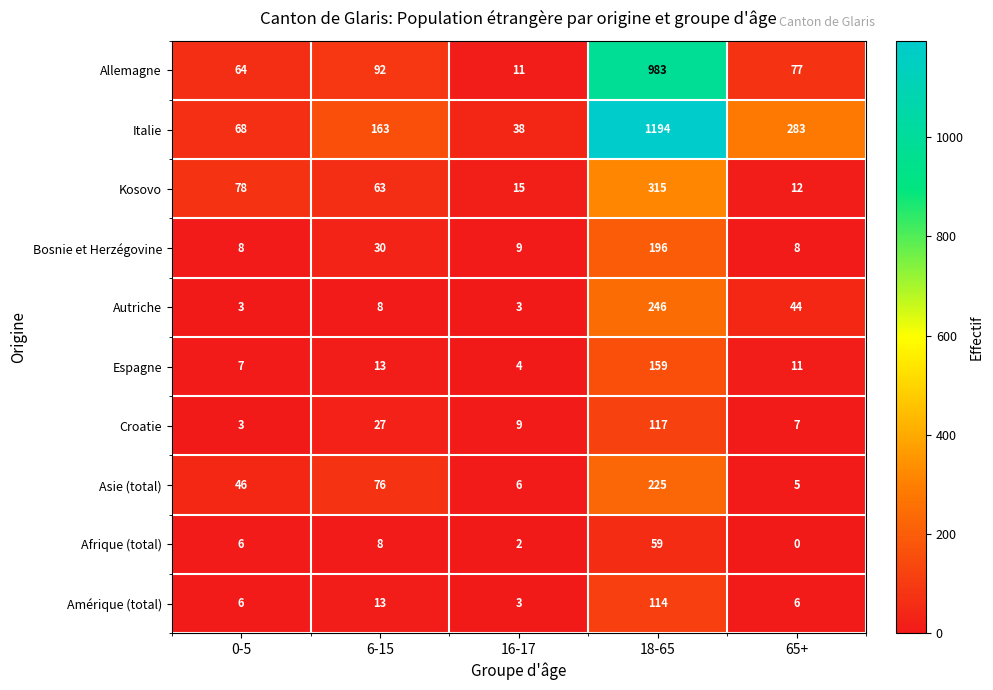

The value of Afrique (total) at 6-15 is 13. True or false?

False